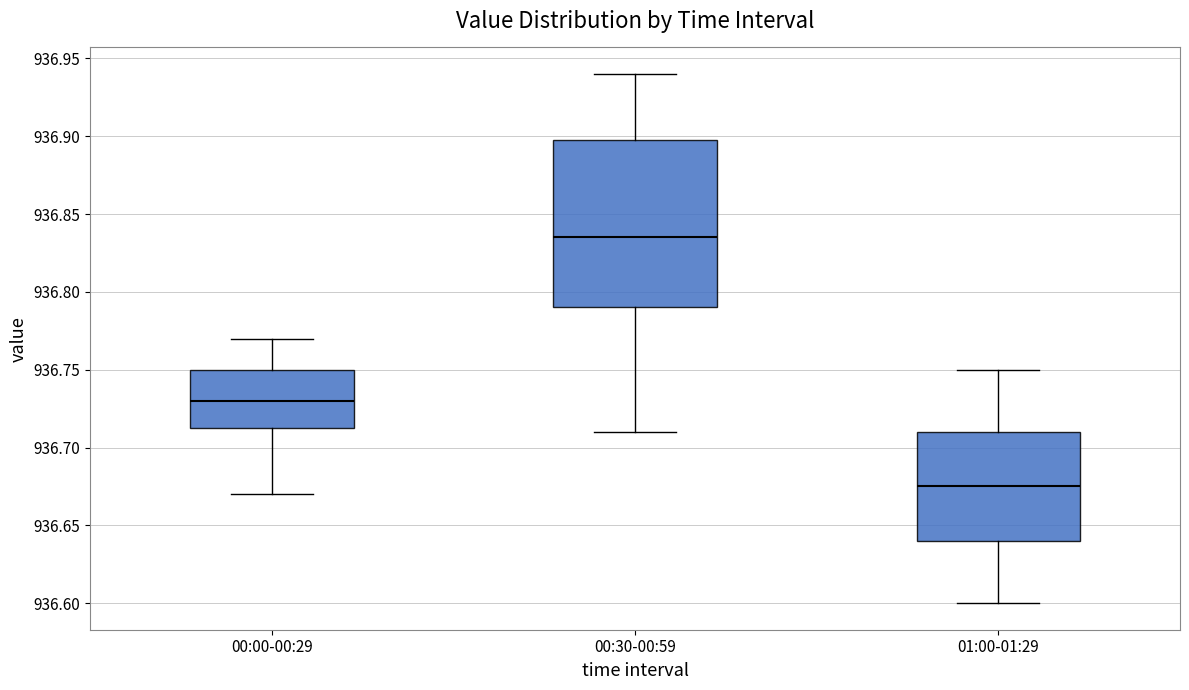

Which box is the tallest, from its lower edge to its upper edge?

00:30-00:59